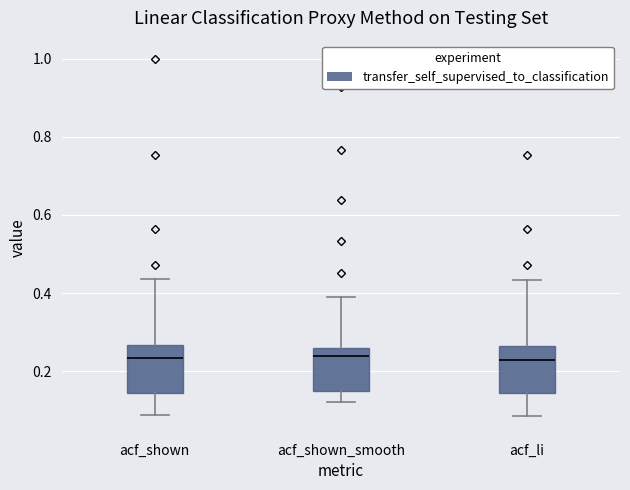

Where is the upper edge of the box for acf_li on the y-axis? The values are not printed on the chart, so give them approximately, as read against the axis.

0.26